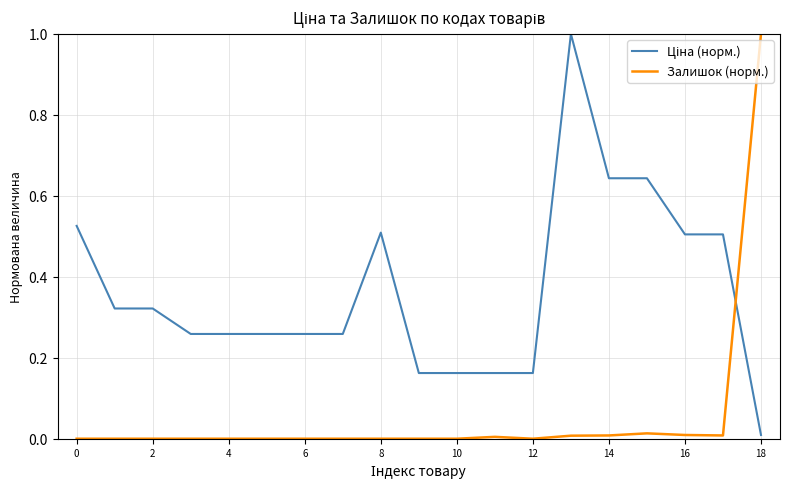

What is the difference between the maximum and minimum values in the Залишок (норм.) series?

1.0